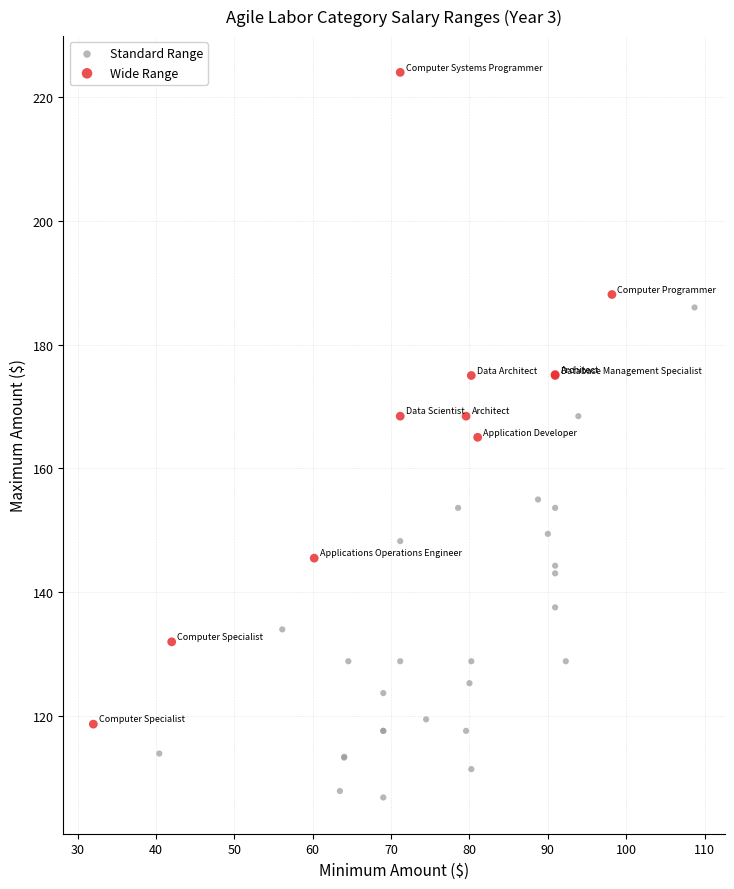

Which series contains the lowest Y value?

Standard Range